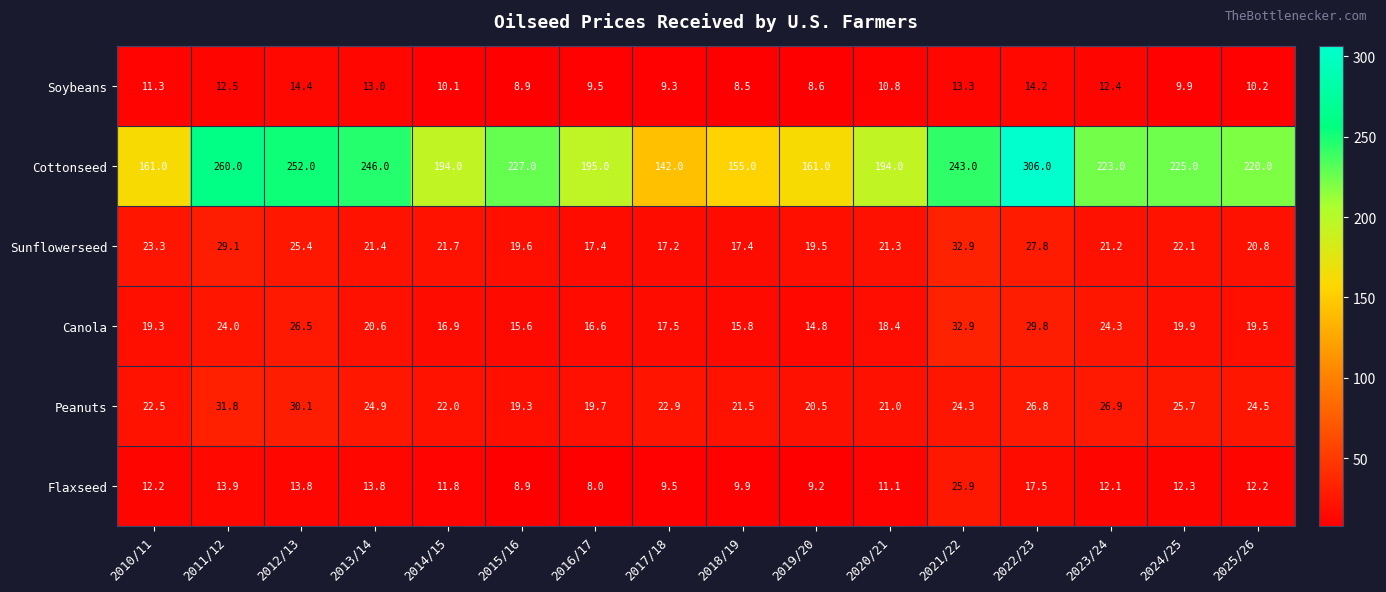

Which series has the largest range (max minus min)?

Cottonseed